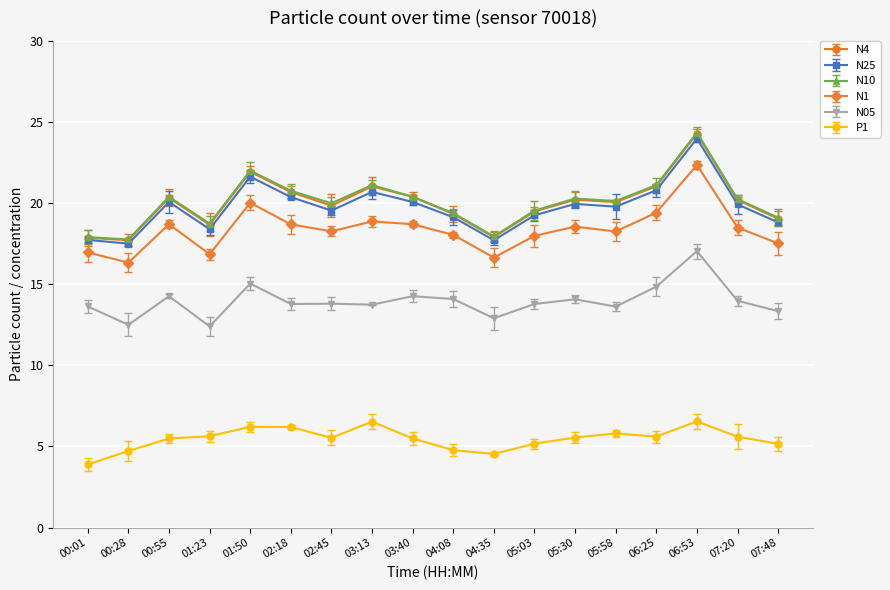

What is the label of the 3rd point from the right?

06:53